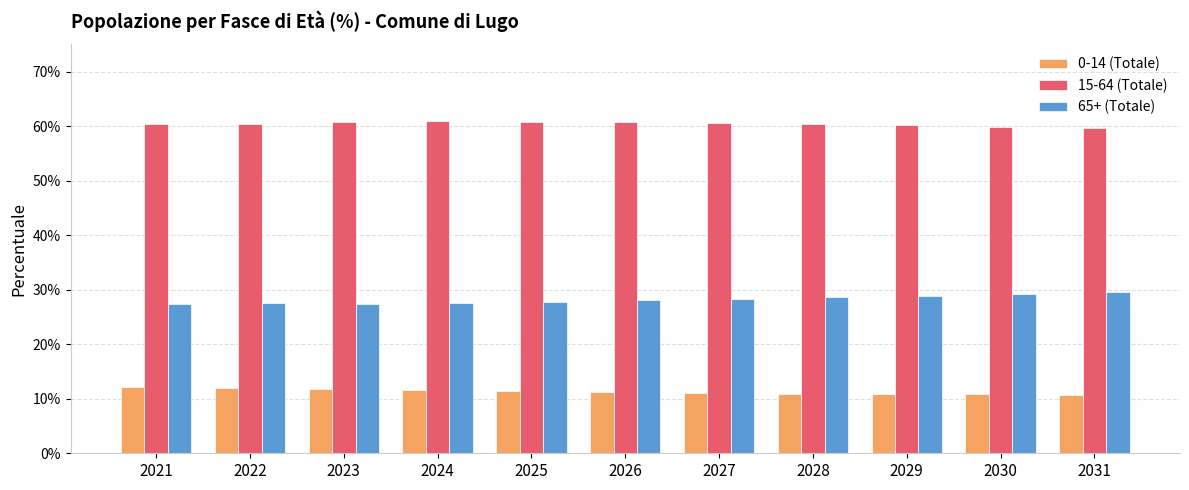

What are all the series names shown in the legend?

0-14 (Totale), 15-64 (Totale), 65+ (Totale)